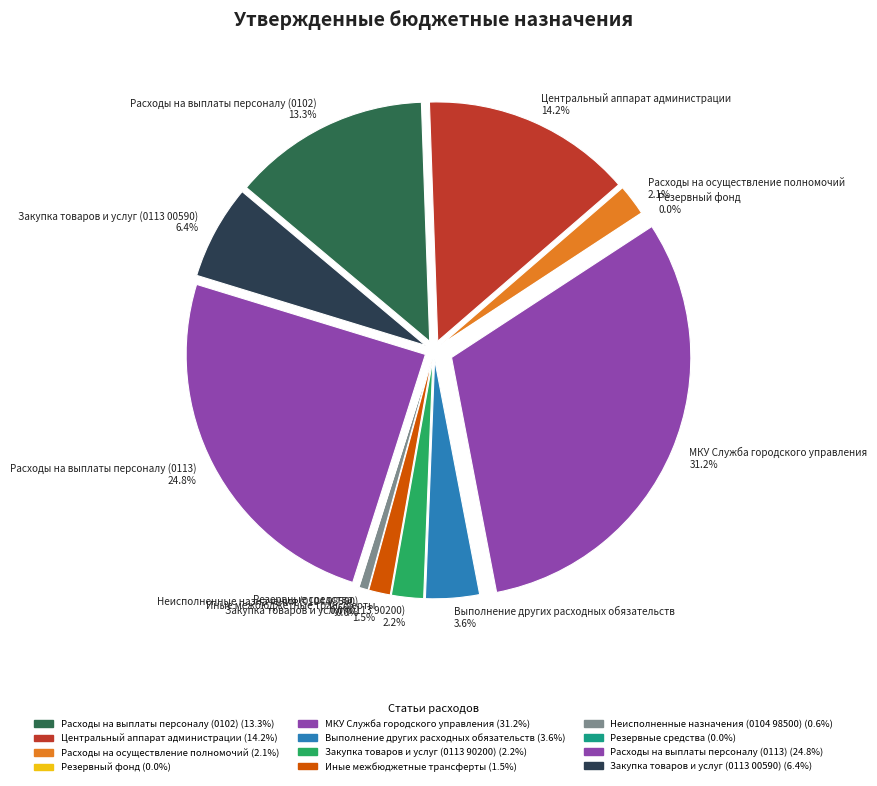

True or false: Расходы на осуществление полномочий accounts for 1% of the total.

False